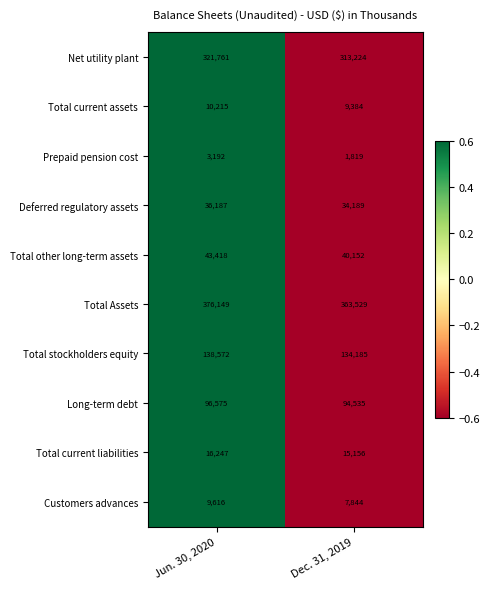

List the series in order of their peak value, lowest first.

Prepaid pension cost, Customers advances, Total current assets, Total current liabilities, Deferred regulatory assets, Total other long-term assets, Long-term debt, Total stockholders equity, Net utility plant, Total Assets